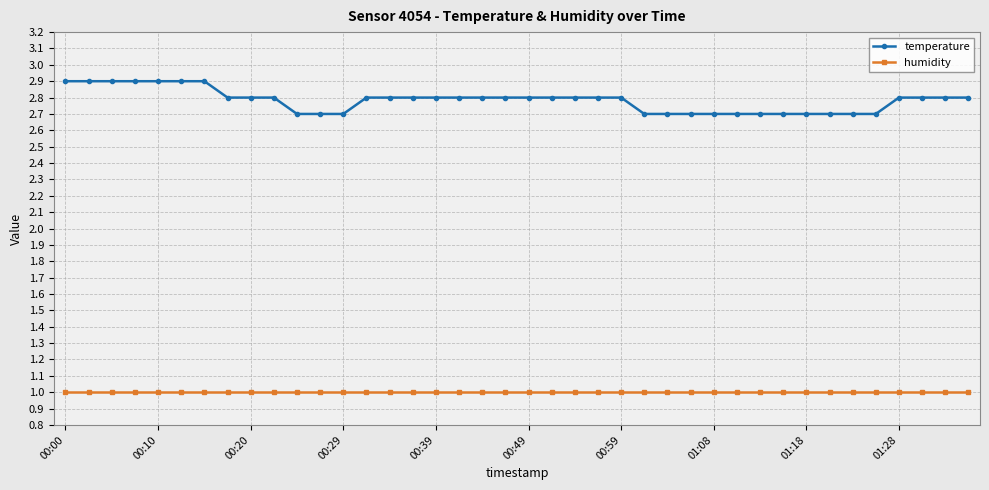

Rank the series by their maximum value, from highest to lowest.

temperature, humidity